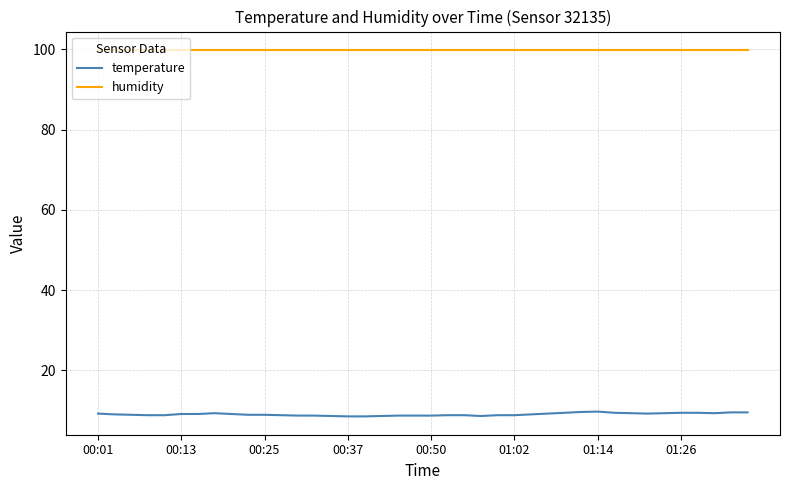

Which series has the widest spread of values?

temperature